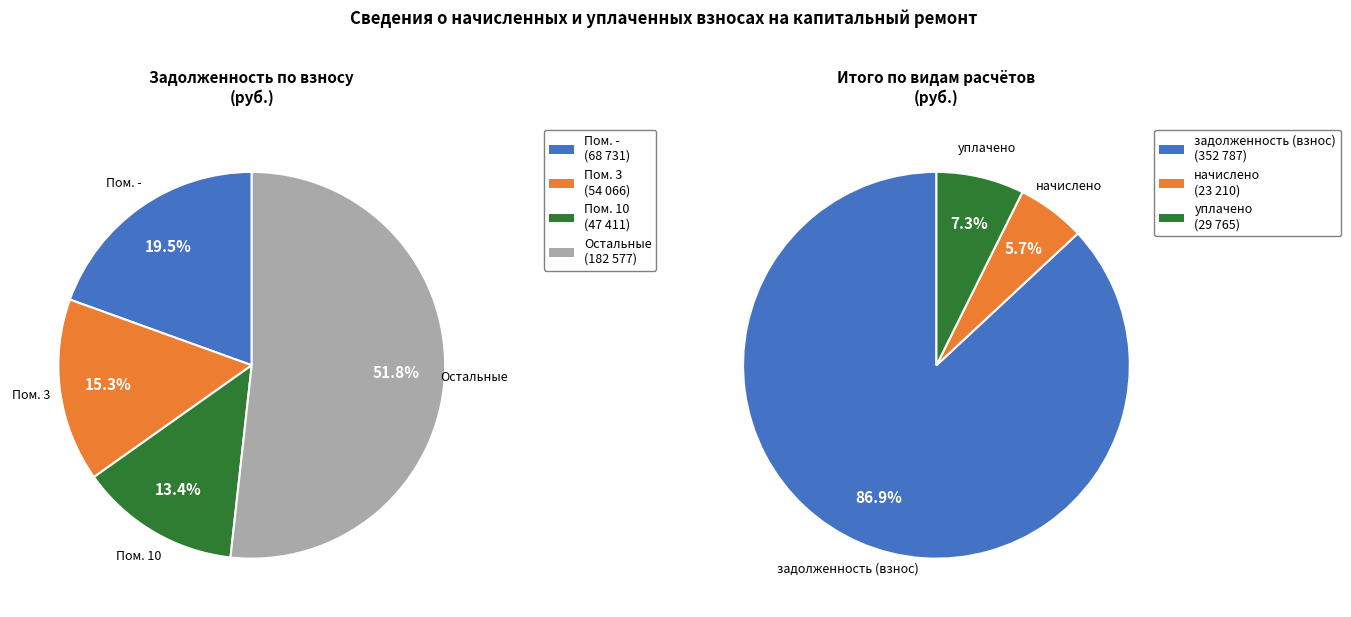

Which series has the largest range (max minus min)?

задолженность (взнос)